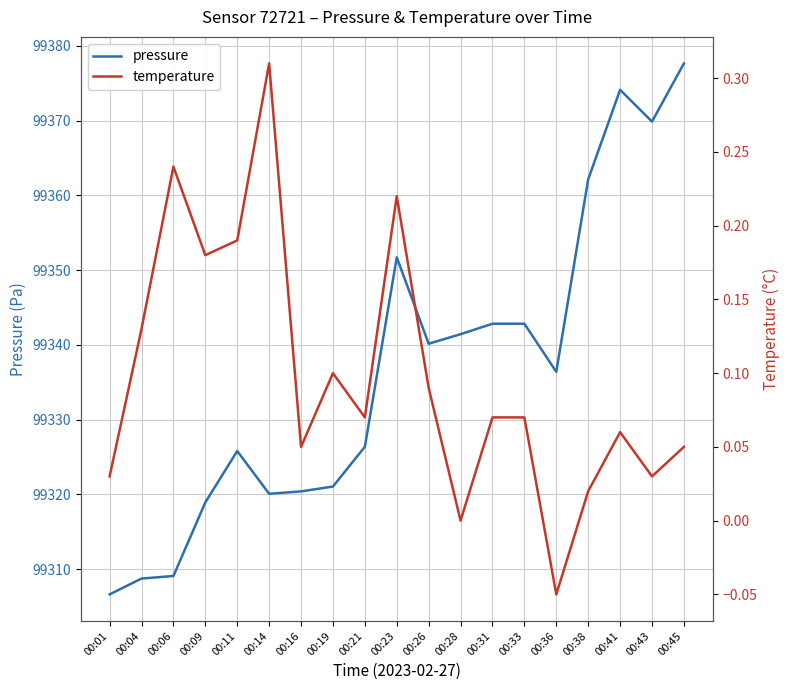

What is the smallest value displayed?

-0.1